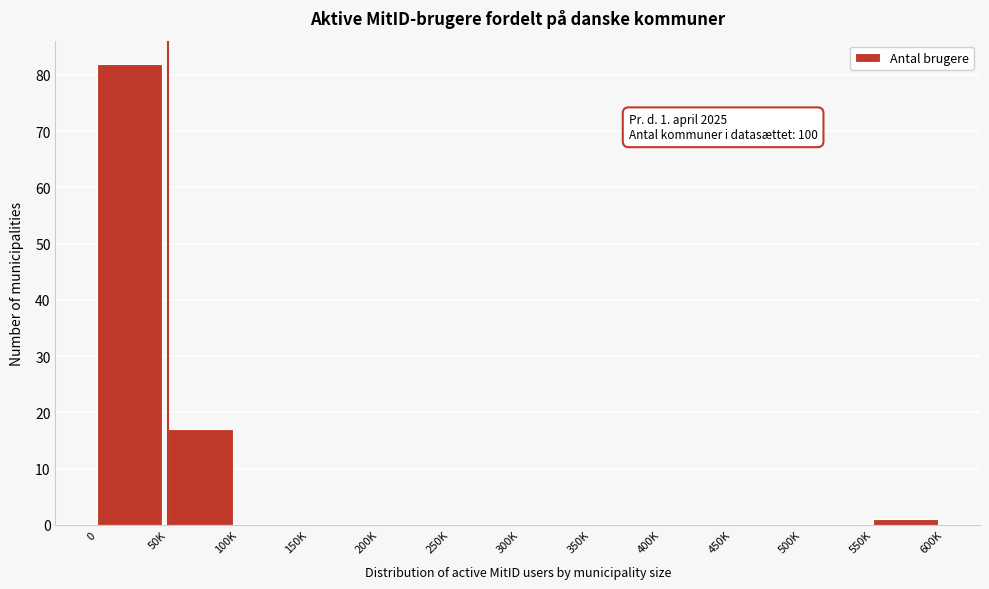

Reading right to left, list all the values displayed in this chart.

550K=1	500K=0	450K=0	400K=0	350K=0	300K=0	250K=0	200K=0	150K=0	100K=0	50K=17	0=82